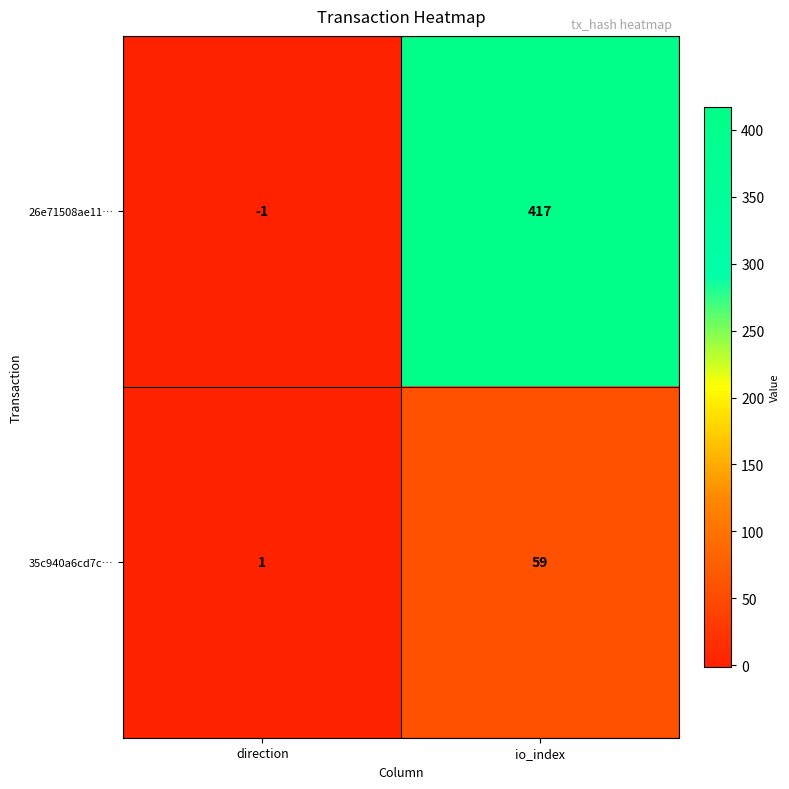

True or false: 35c940a6cd7c… has a value of 1 at direction.

True